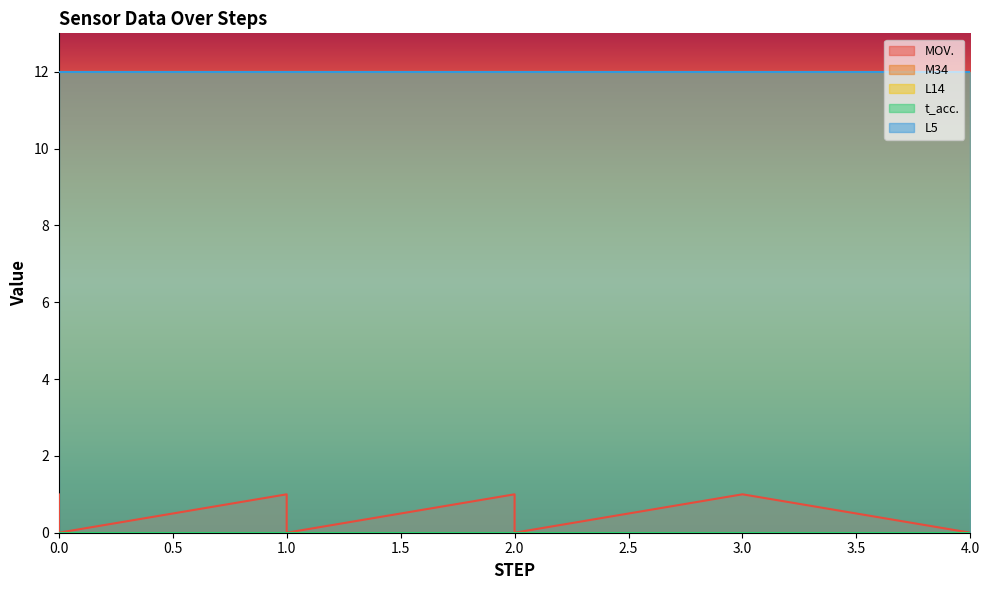

The value of M34 at 4 is 0. True or false?

True